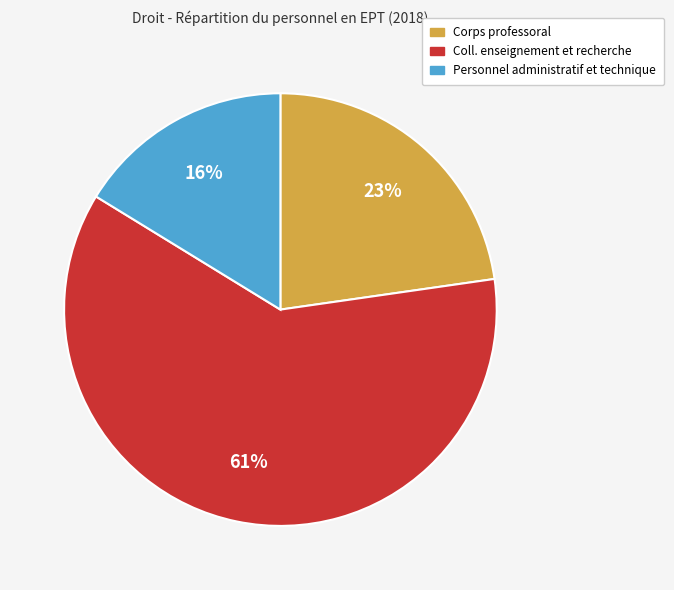

Rank the categories by value from highest to lowest.

Coll. enseignement et recherche, Corps professoral, Personnel administratif et technique